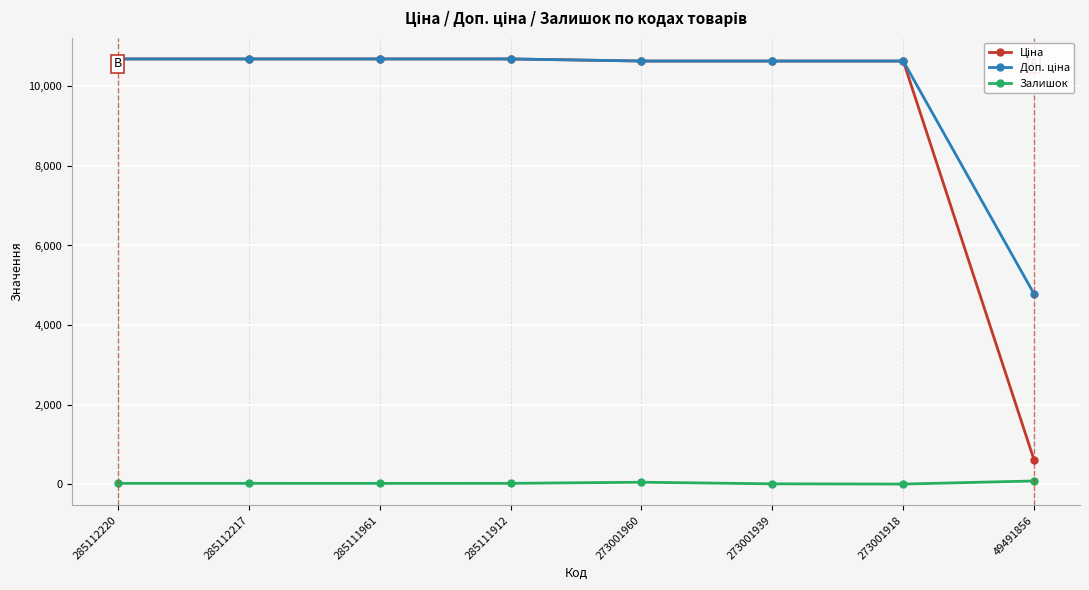

True or false: Залишок has a value of 0.0 at 273001918.

True